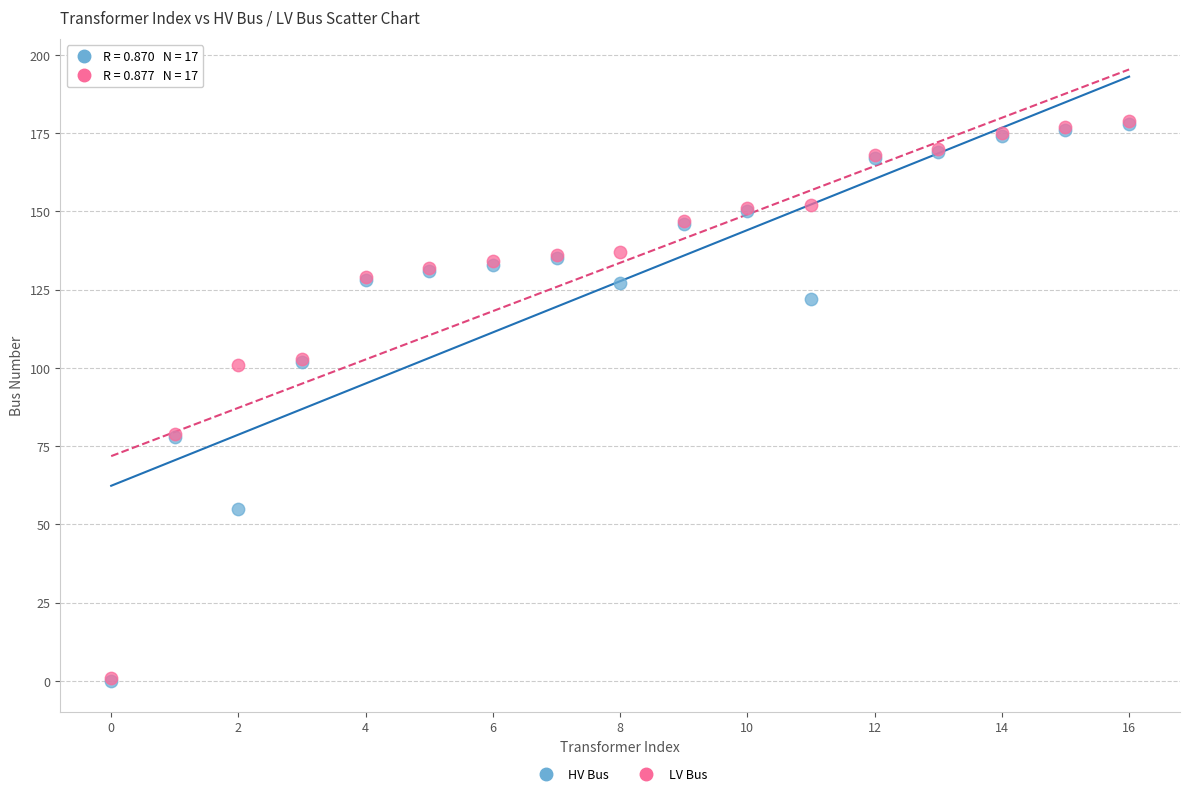

What are all the series names shown in the legend?

HV Bus, LV Bus